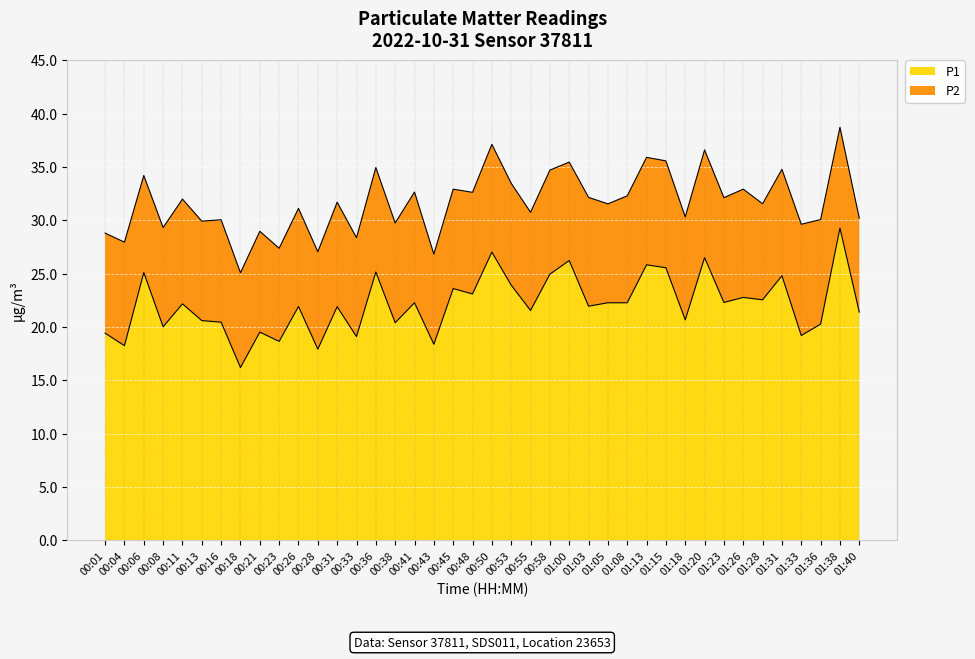

What is the difference between the values at 01:20 and 00:43?

8.1